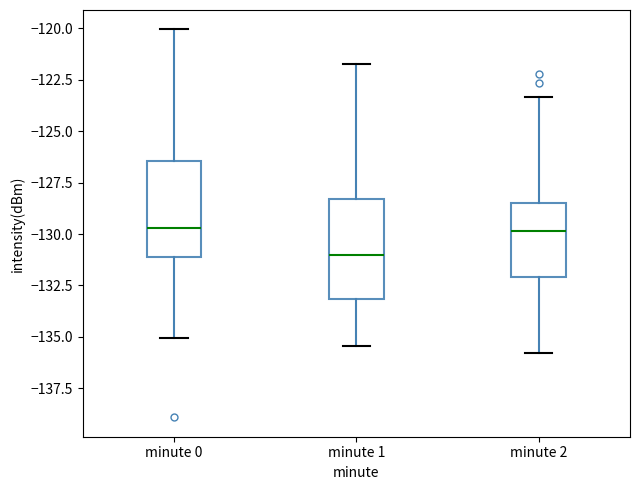

Where is the upper edge of the box for minute 2 on the y-axis? The values are not printed on the chart, so give them approximately, as read against the axis.

-128.5